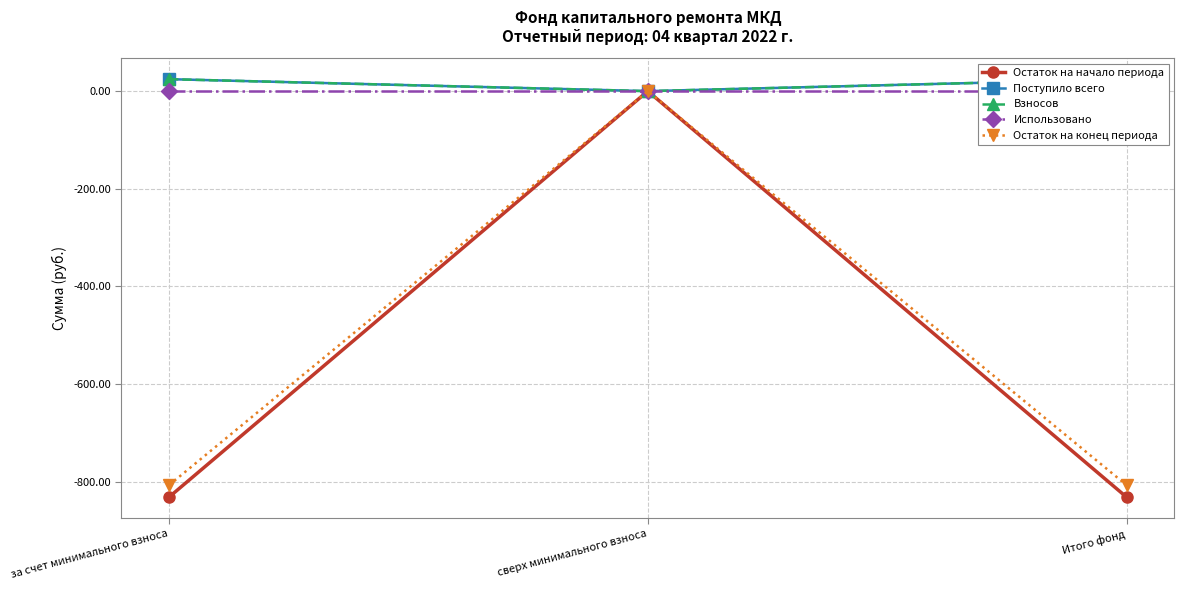

Which has a higher value, за счет минимального взноса or Итого фонд?

за счет минимального взноса